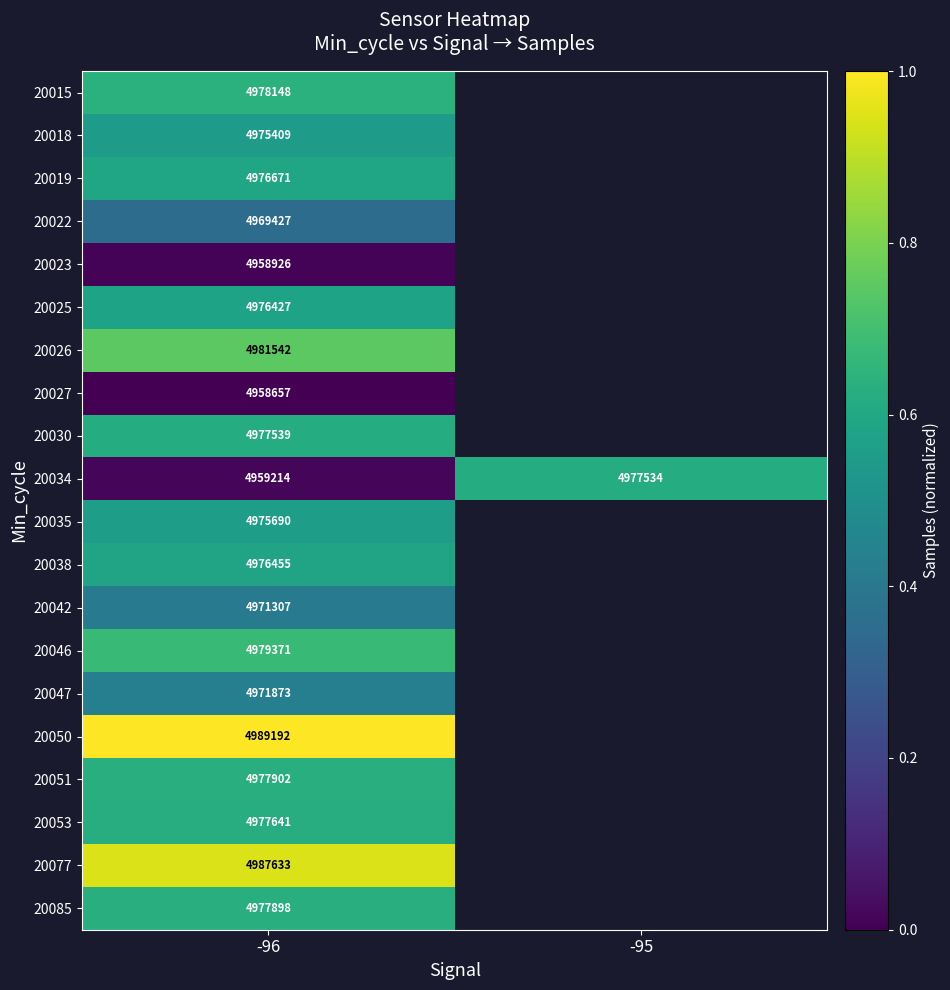

Is the value of 20085 at -96 greater than the value of 20051 at -96?

No